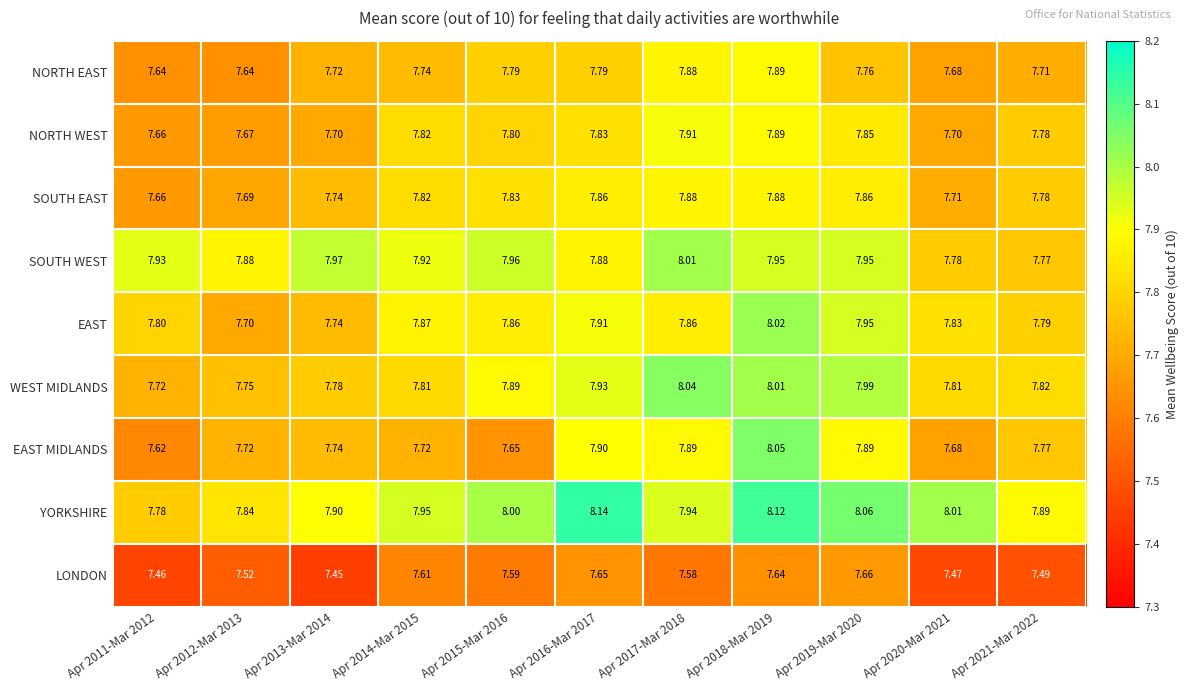

List the series in order of their peak value, highest first.

YORKSHIRE, EAST MIDLANDS, WEST MIDLANDS, EAST, SOUTH WEST, NORTH WEST, NORTH EAST, SOUTH EAST, LONDON